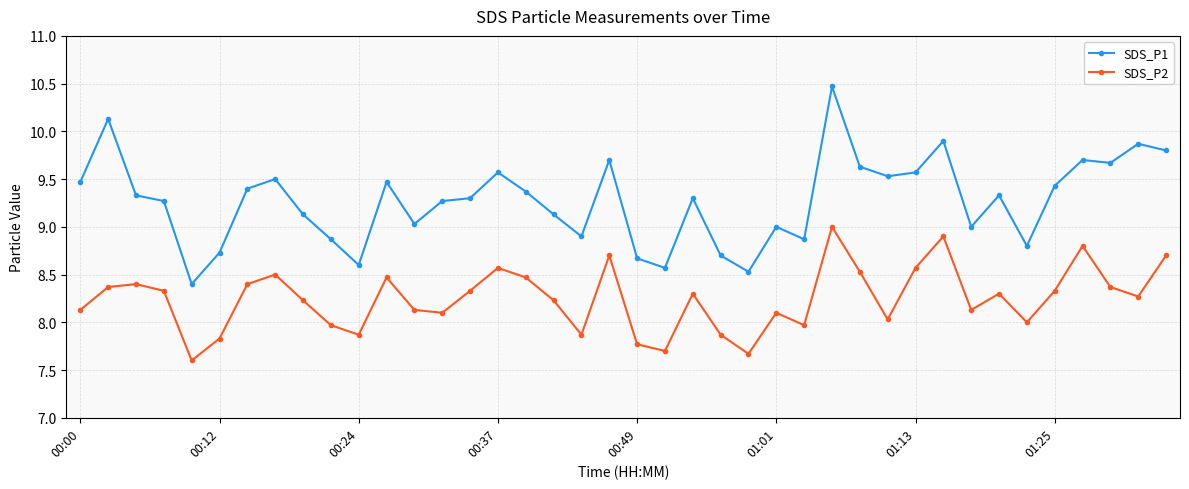

True or false: SDS_P1 has more than 0 interior local peaks.

True